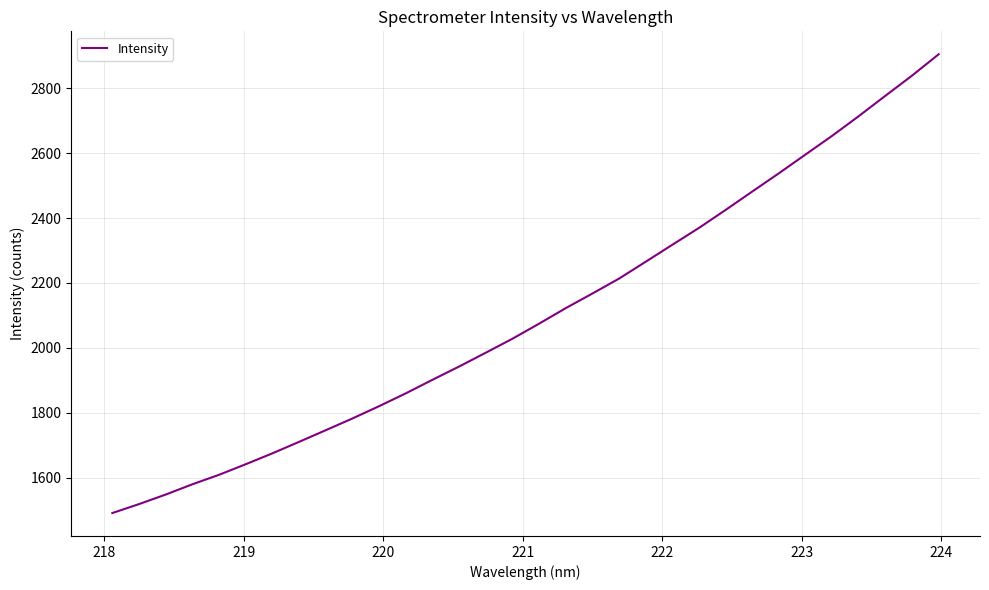

What is the greatest value displayed?

2904.6